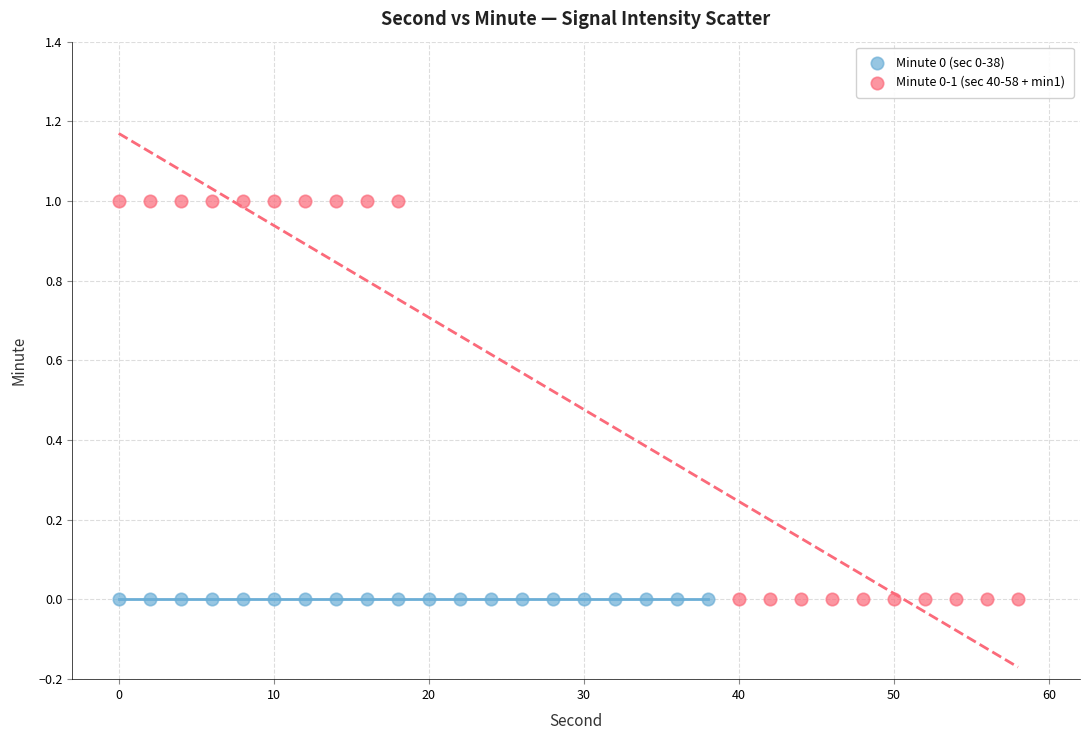

Which series reaches the maximum Y coordinate?

Minute 0-1 (sec 40-58 + min1)